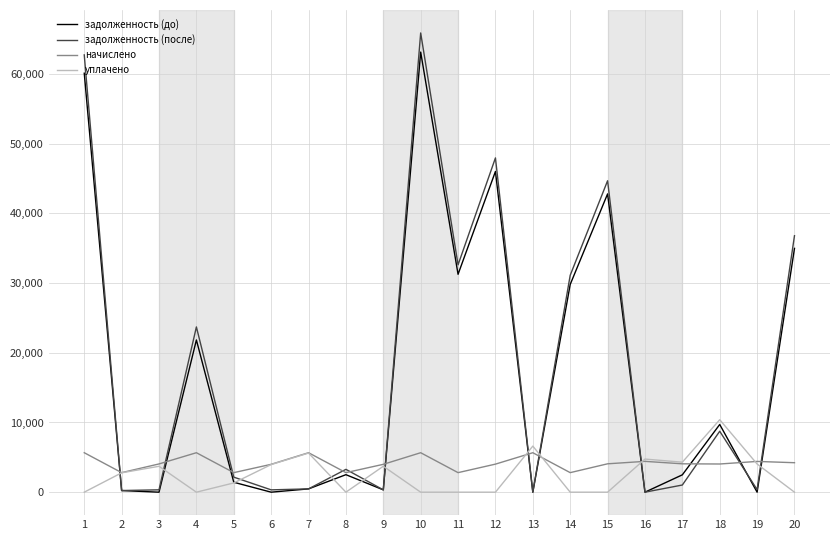

True or false: уплачено has a value of 0.0 at 4.

True